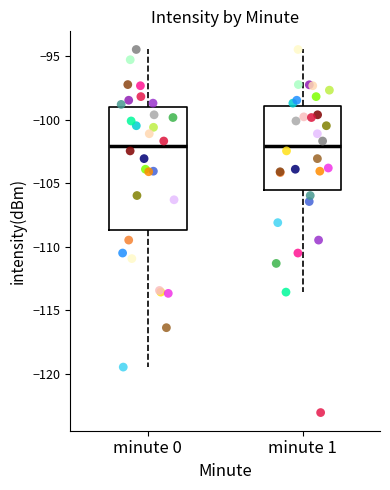

Comparing the boxes themselves (not the whiskers), which one is the tallest?

minute 0